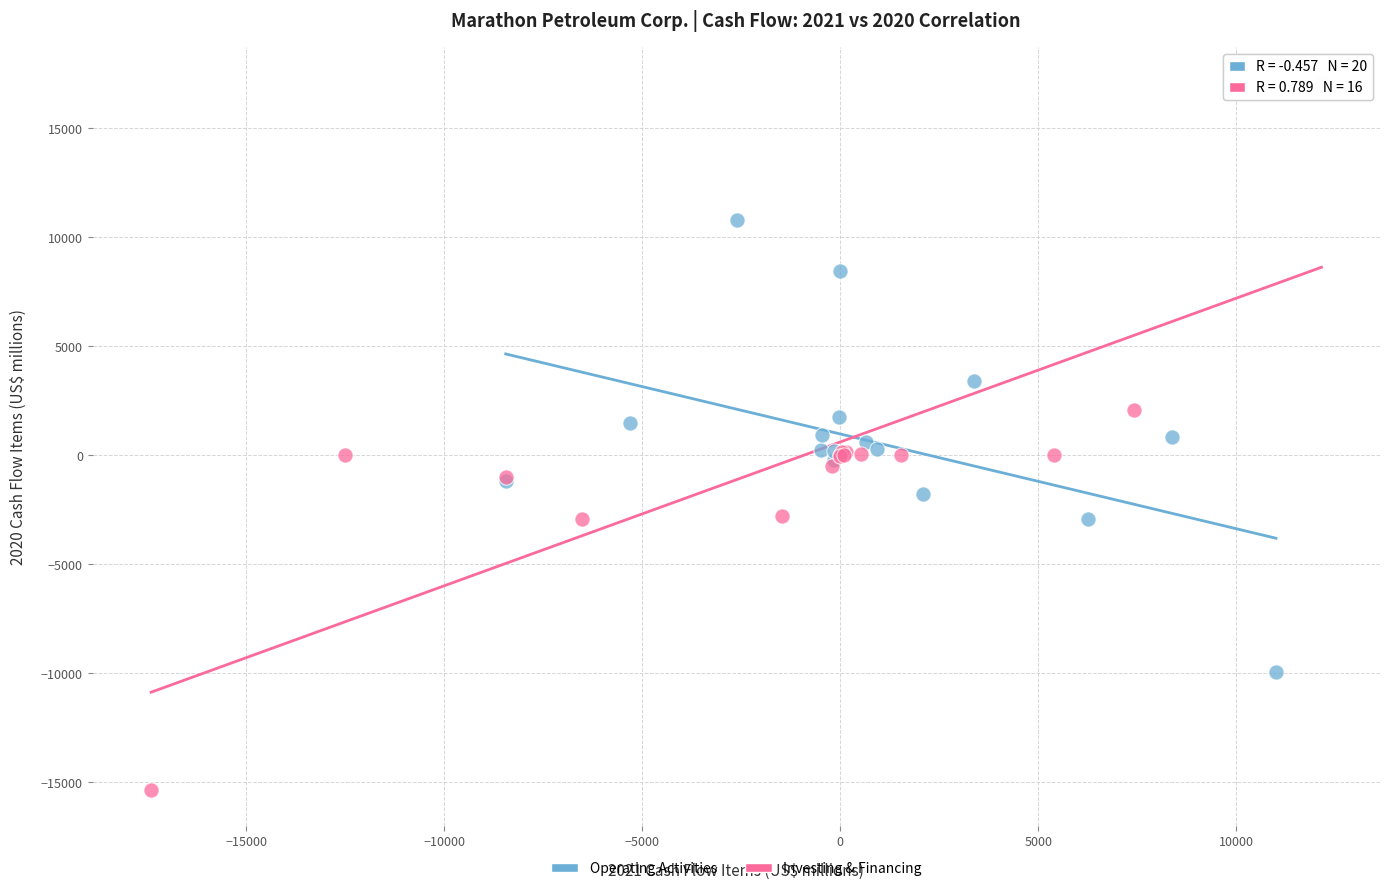

Which series contains the highest Y value?

Investing & Financing